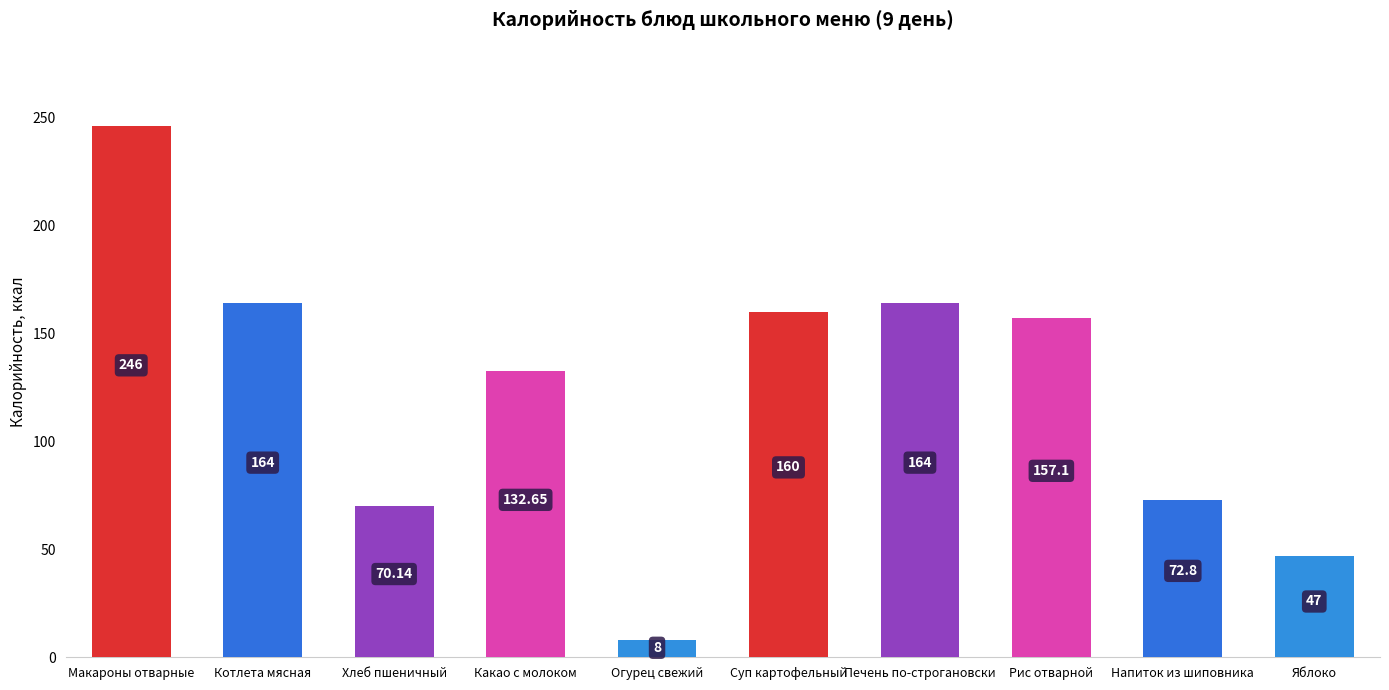

Where is the data nearest to the value 127?

Какао с молоком